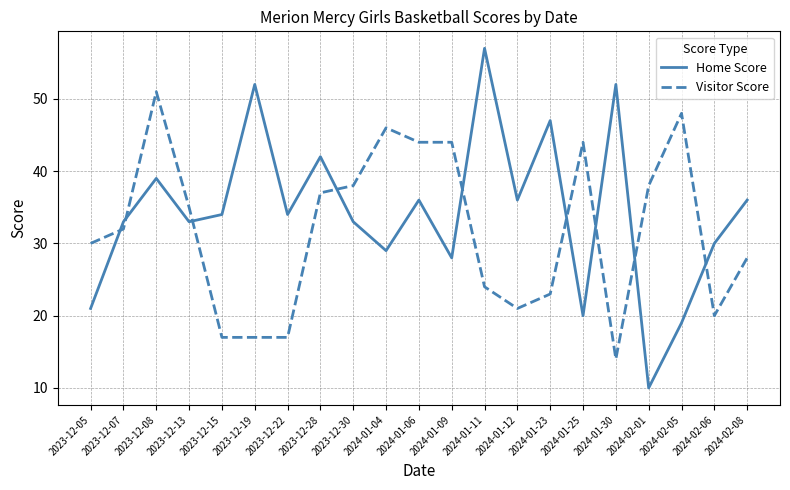

What is the difference between the Home Score values at 2024-01-09 and 2024-01-25?

8